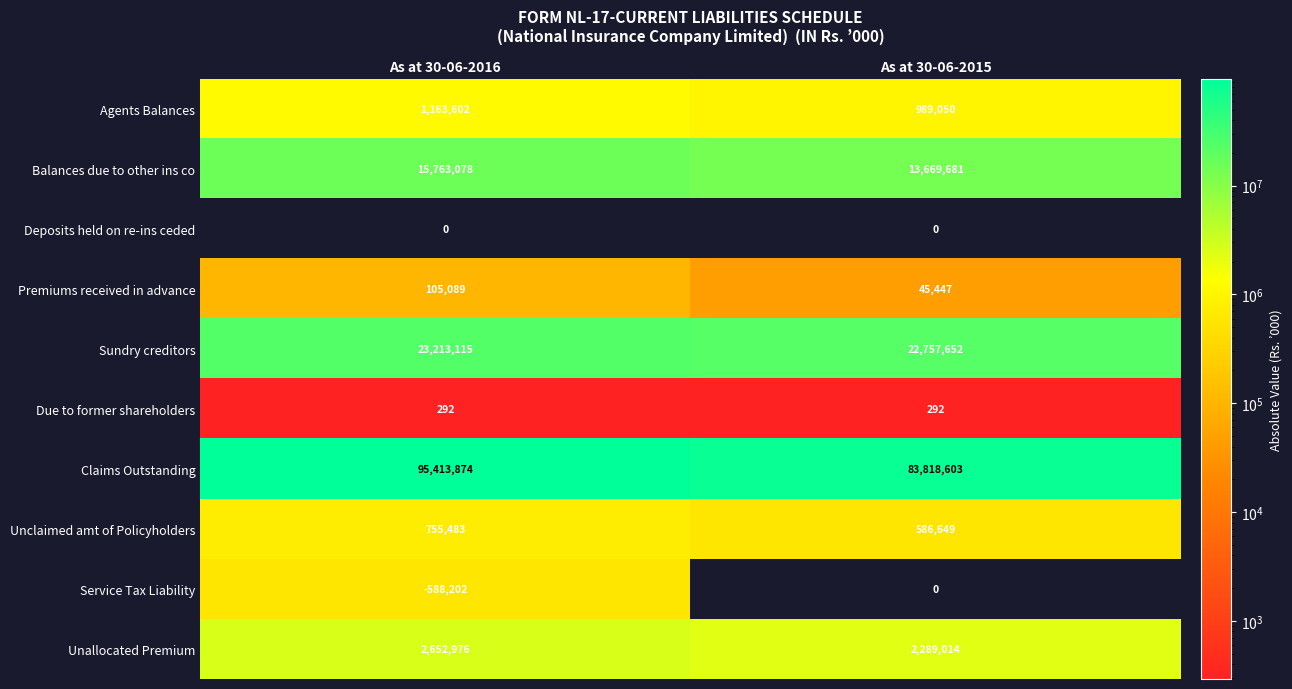

Which category has the lowest value in the Claims Outstanding series?

As at 30-06-2015